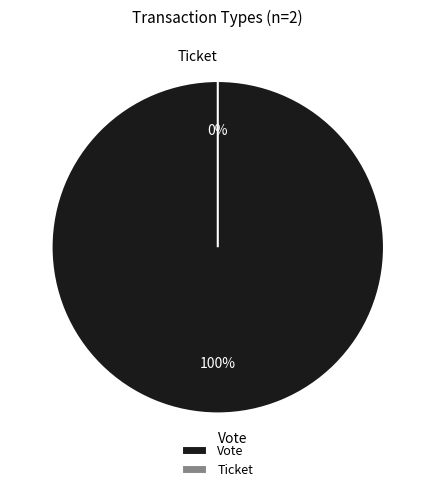

Which has a higher value, Ticket or Vote?

Vote